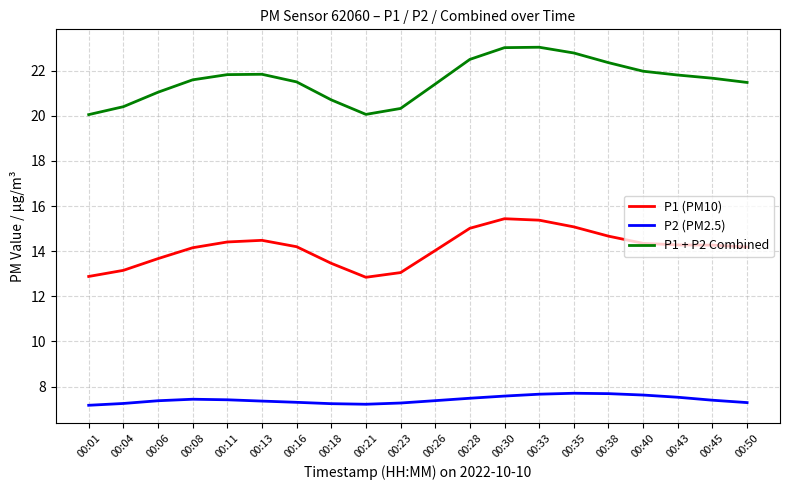

What is the total value across all series at 00:33?

46.1